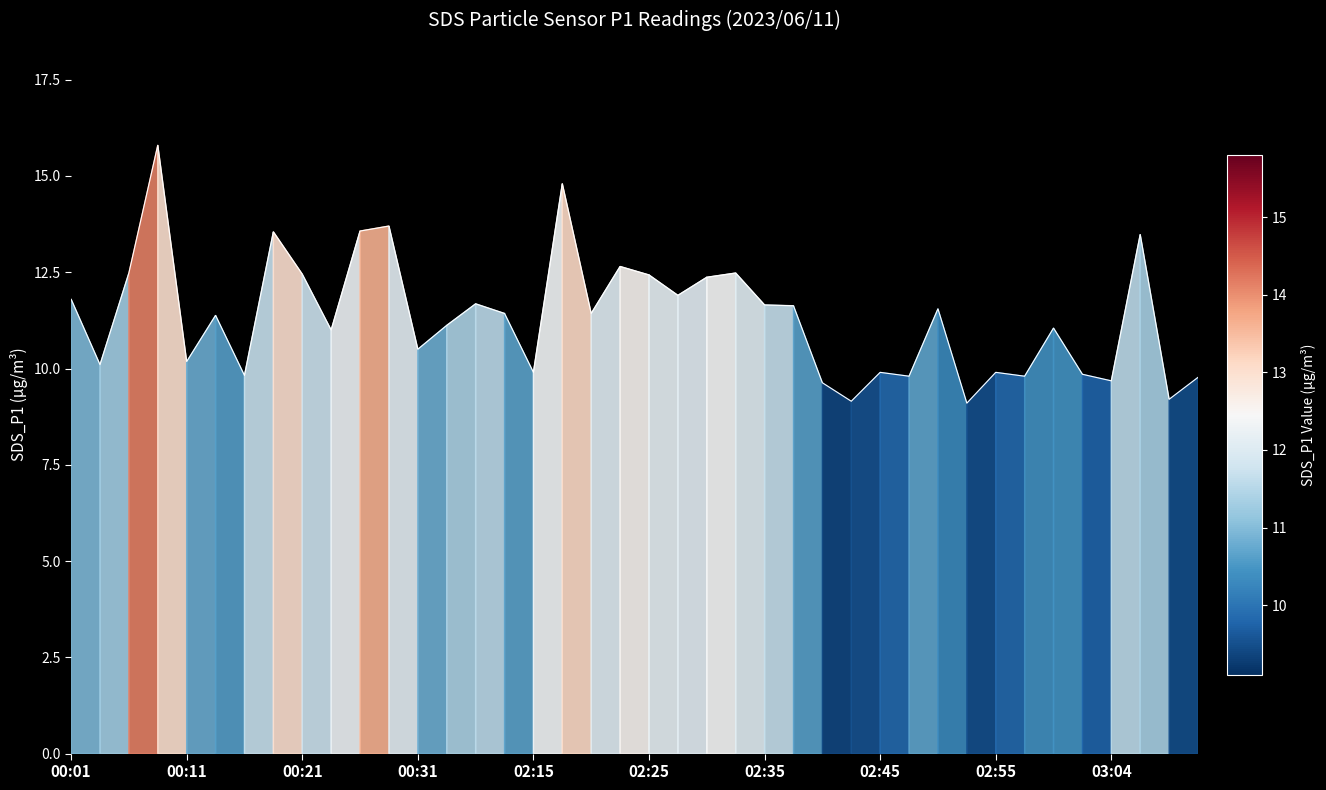

True or false: there are more than 0 points higher than both neighbors.

True